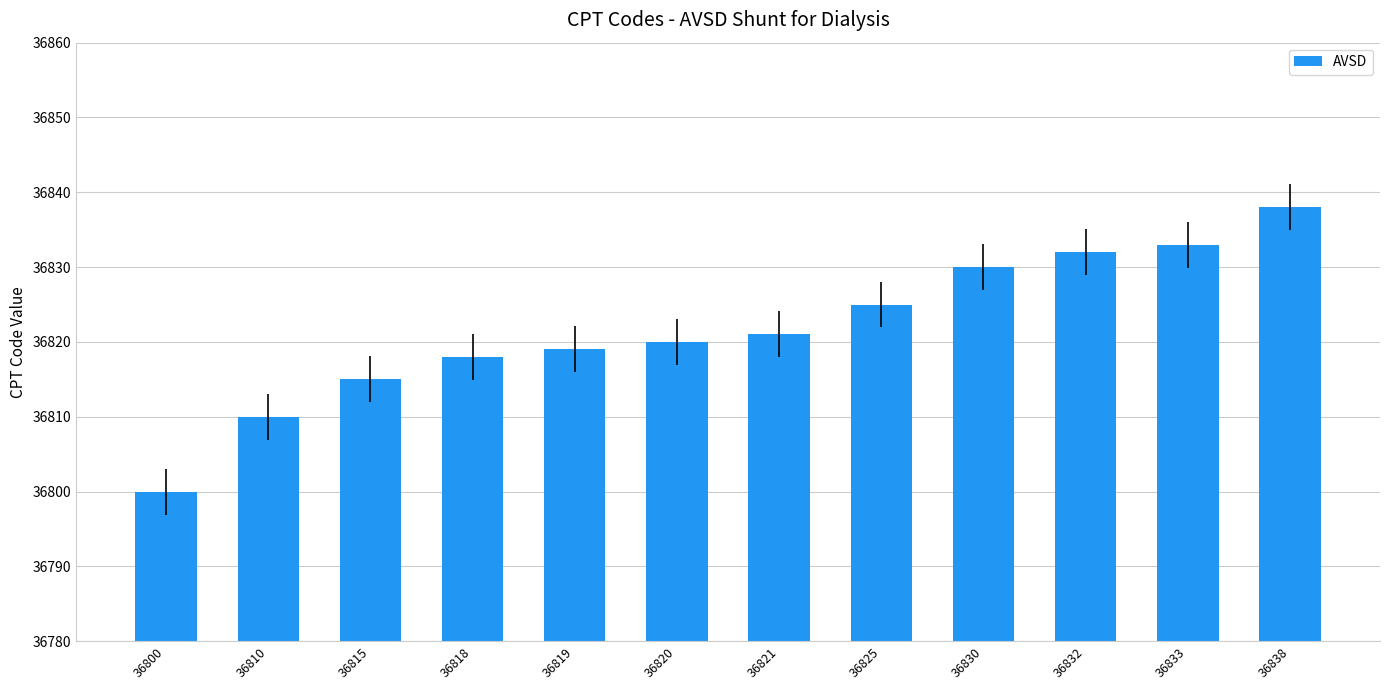

Which has a higher value, 36838 or 36800?

36838